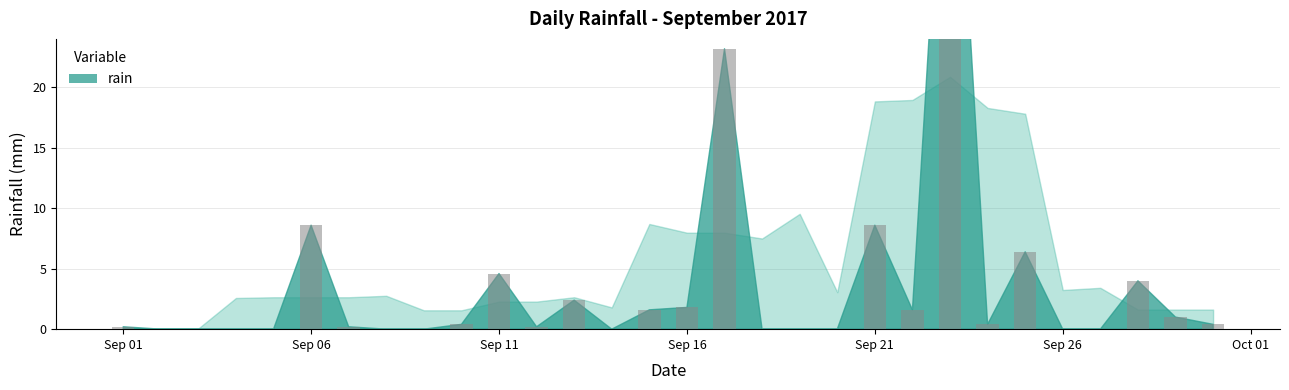

What is the sum of the values at 2017-09-03 and 2017-09-25?

6.4